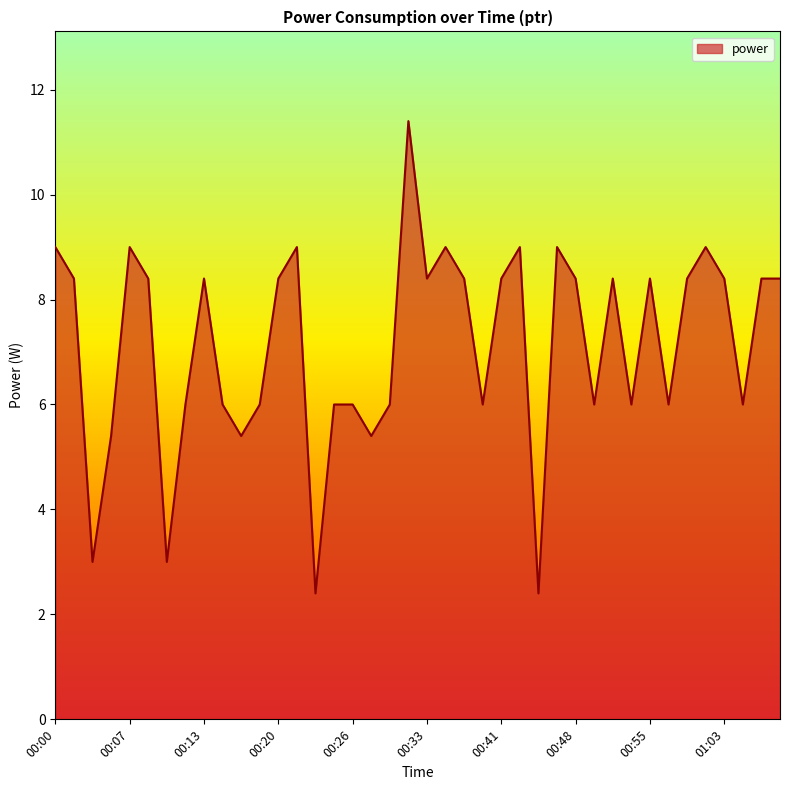

What is the maximum value shown in the chart?

11.4